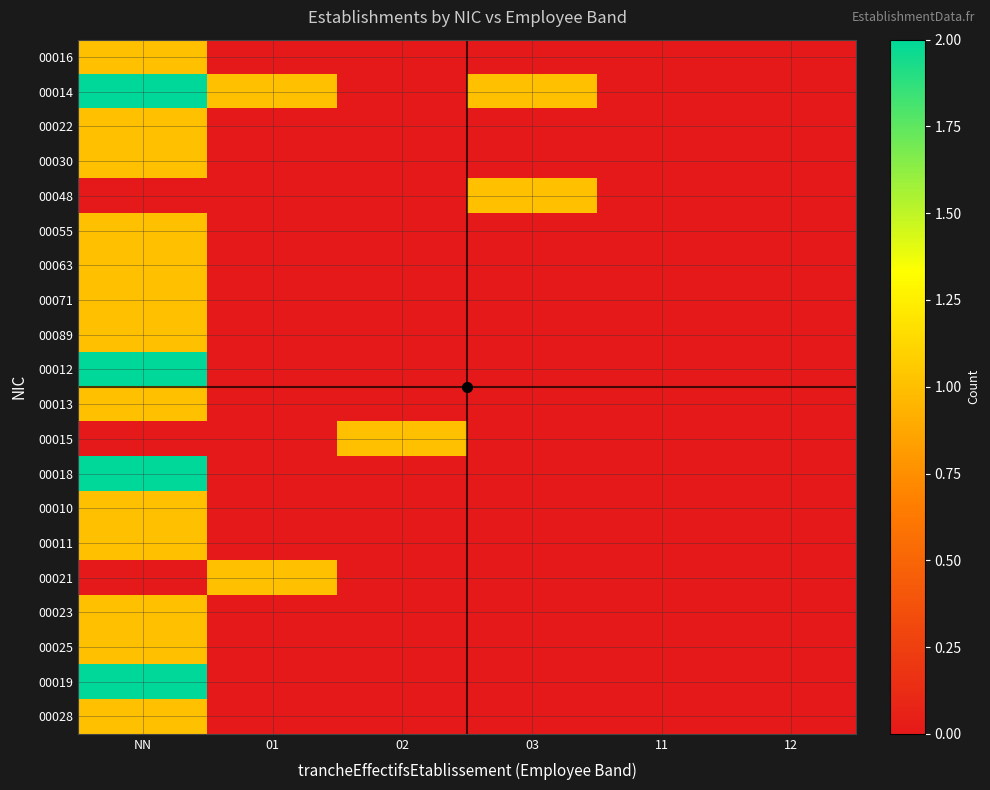

Reading left to right, extract all data points from this chart.

00016: NN=1	01=0	02=0	03=0	11=0	12=0
00014: NN=2	01=1	02=0	03=1	11=0	12=0
00022: NN=1	01=0	02=0	03=0	11=0	12=0
00030: NN=1	01=0	02=0	03=0	11=0	12=0
00048: NN=0	01=0	02=0	03=1	11=0	12=0
00055: NN=1	01=0	02=0	03=0	11=0	12=0
00063: NN=1	01=0	02=0	03=0	11=0	12=0
00071: NN=1	01=0	02=0	03=0	11=0	12=0
00089: NN=1	01=0	02=0	03=0	11=0	12=0
00012: NN=2	01=0	02=0	03=0	11=0	12=0
00013: NN=1	01=0	02=0	03=0	11=0	12=0
00015: NN=0	01=0	02=1	03=0	11=0	12=0
00018: NN=2	01=0	02=0	03=0	11=0	12=0
00010: NN=1	01=0	02=0	03=0	11=0	12=0
00011: NN=1	01=0	02=0	03=0	11=0	12=0
00021: NN=0	01=1	02=0	03=0	11=0	12=0
00023: NN=1	01=0	02=0	03=0	11=0	12=0
00025: NN=1	01=0	02=0	03=0	11=0	12=0
00019: NN=2	01=0	02=0	03=0	11=0	12=0
00028: NN=1	01=0	02=0	03=0	11=0	12=0